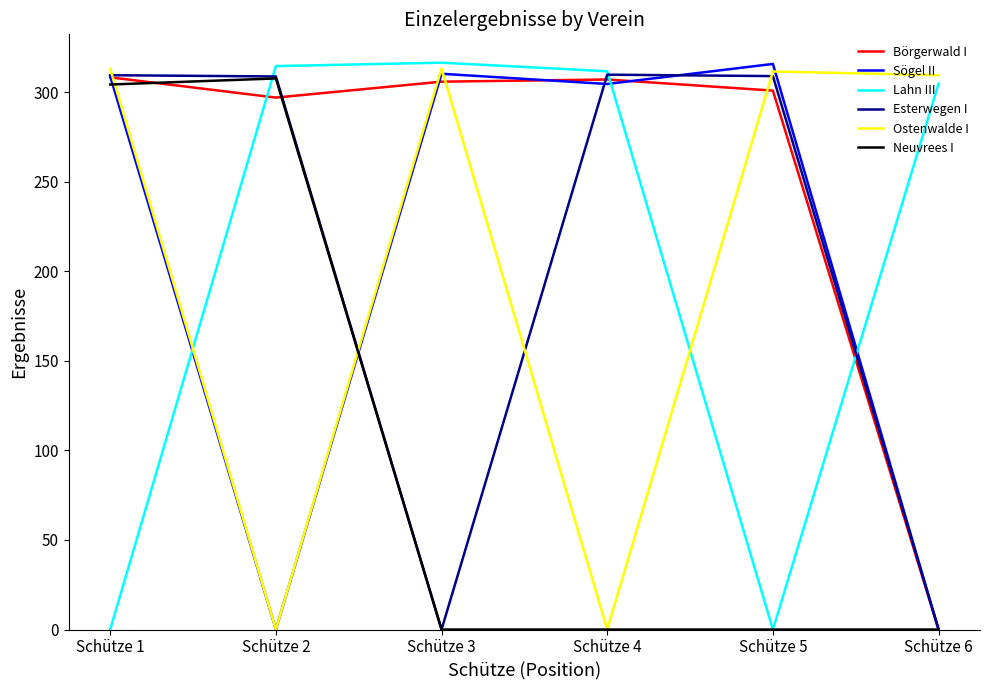

At which category is the sum across all series the highest?

Schütze 1